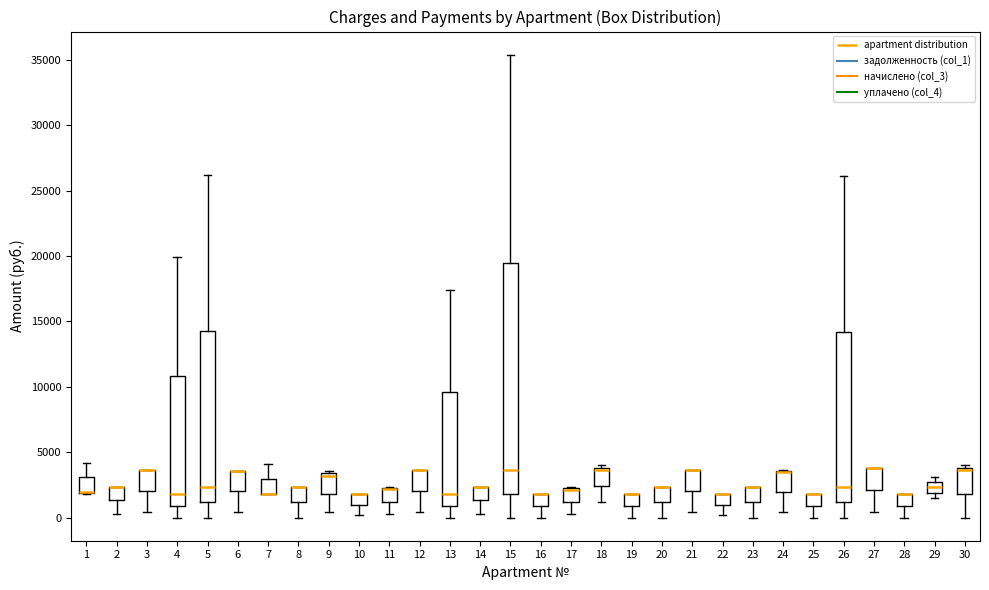

Where is the lower edge of the box at x = 24 on the y-axis? The values are not printed on the chart, so give them approximately, as read against the axis.

2000